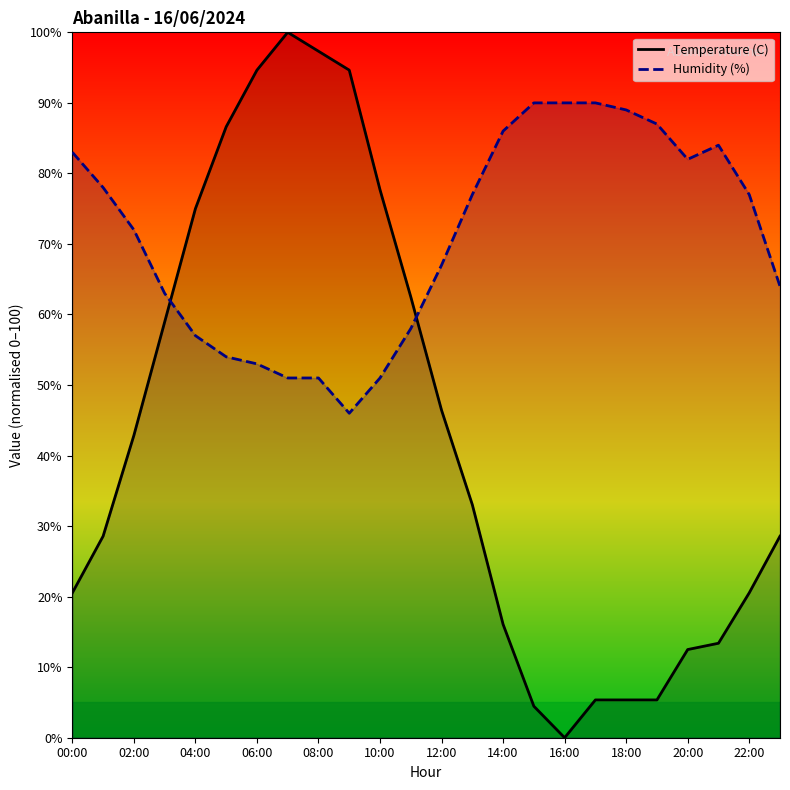

Where is Humidity (%) nearest to the value 68?

12:00